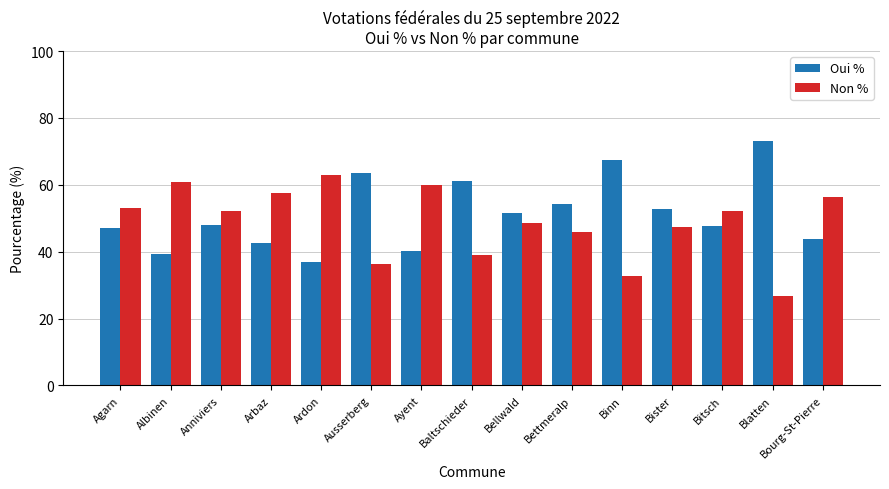

True or false: Non % has a value of 16.3 at Blatten.

False